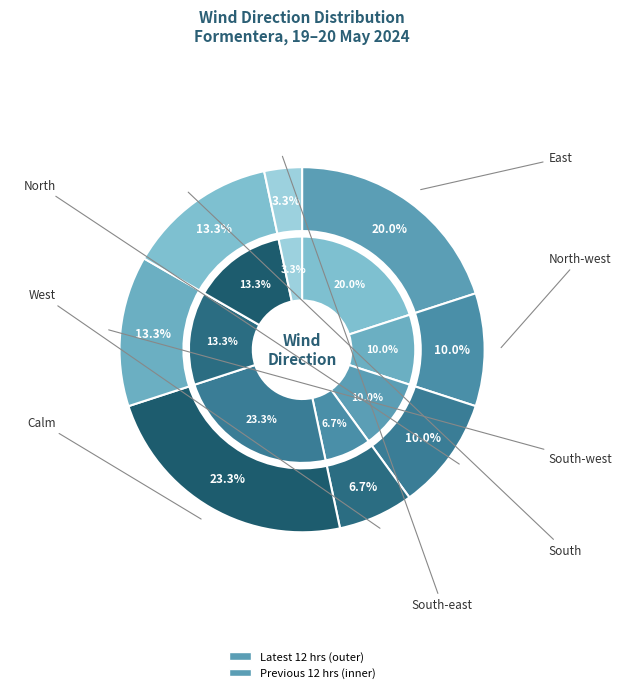

The West slice represents 7% of the pie. True or false?

True